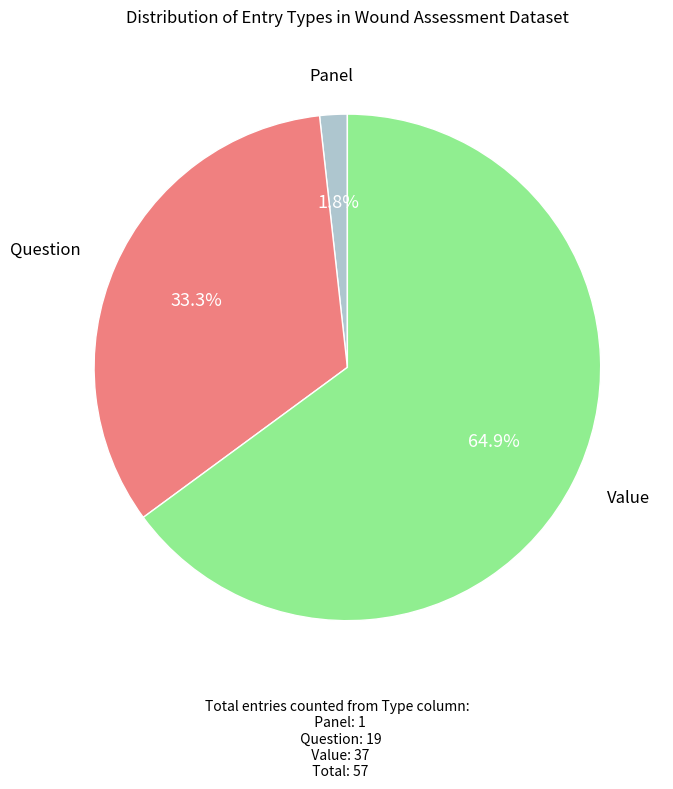

How many segments does this pie chart have?

3